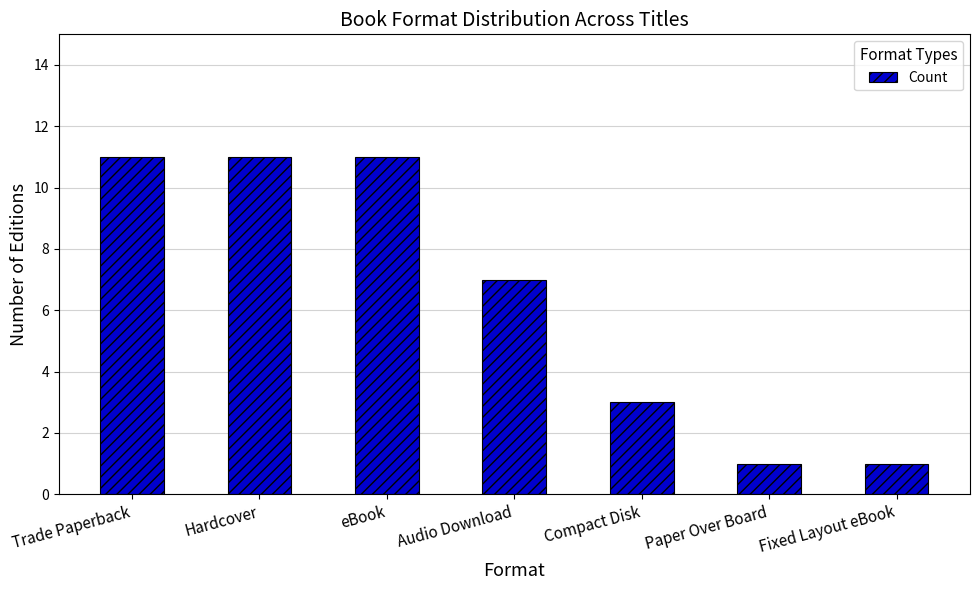

What is the value of the 3rd bar from the left?

11